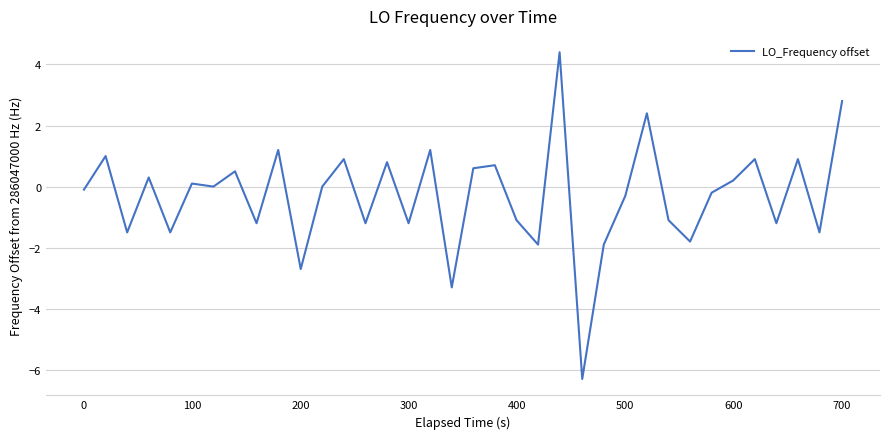

What is the maximum value shown in the chart?

4.4